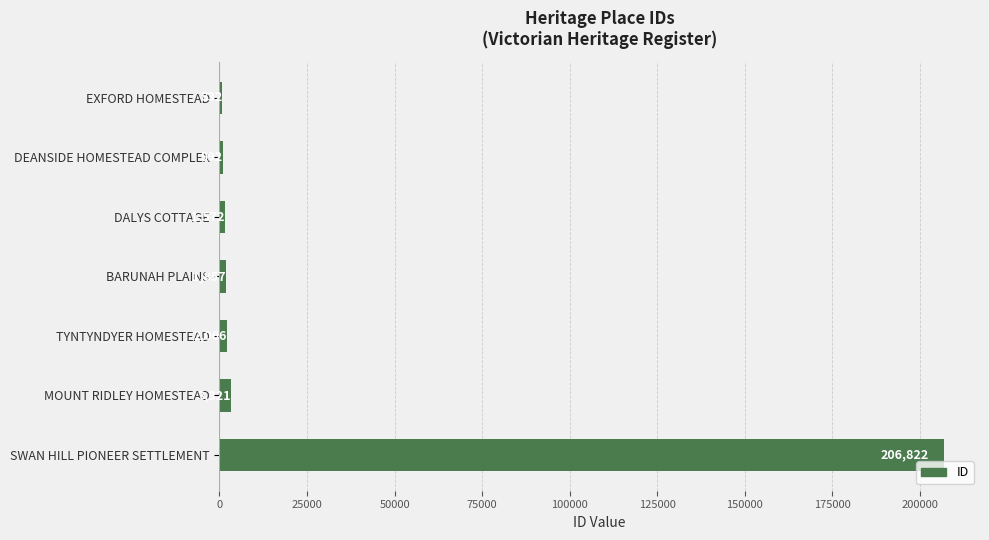

What is the difference between the maximum and minimum values?

205990